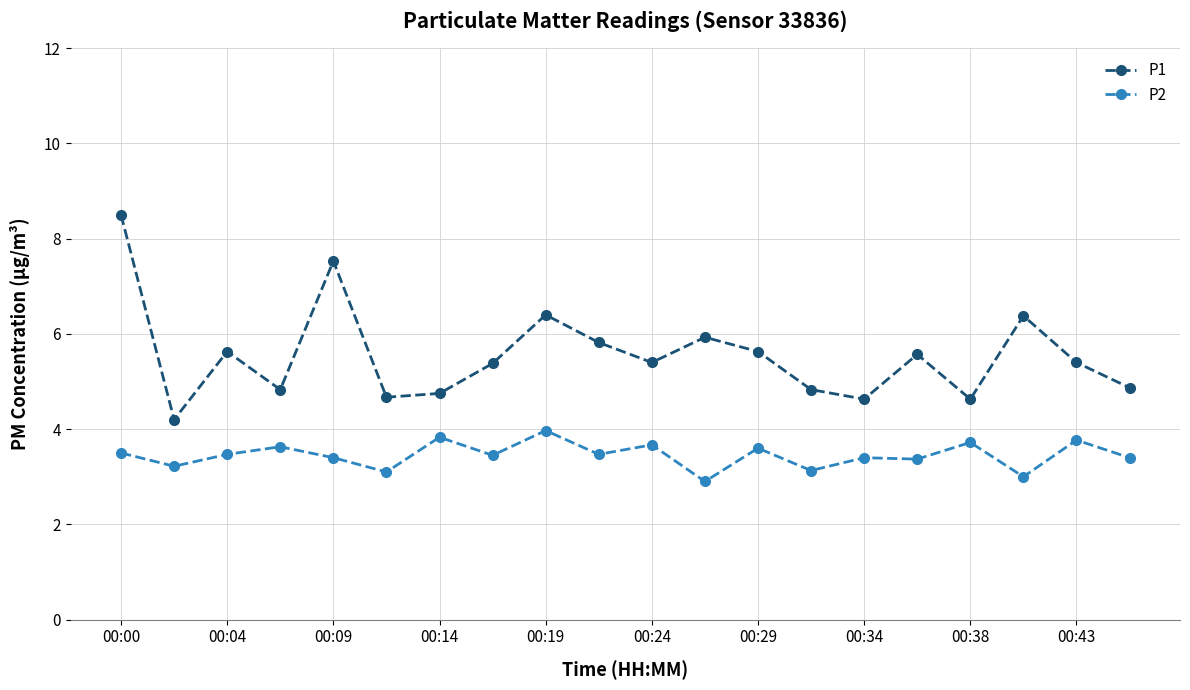

True or false: P2 and P1 intersect in this chart.

False